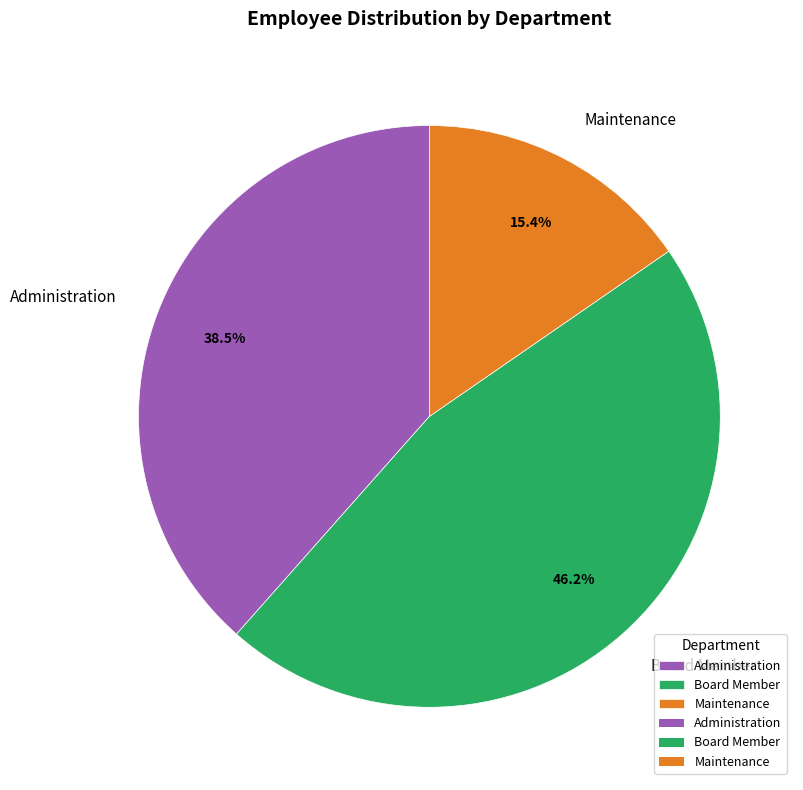

To the nearest percent, what is the difference between the largest and smallest slice percentages?

31%